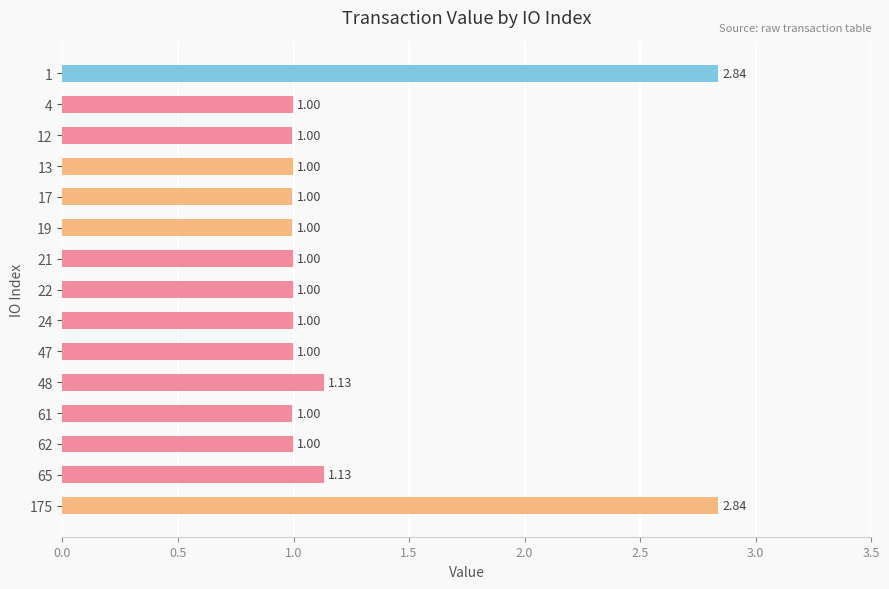

How many categories are shown in the chart?

15